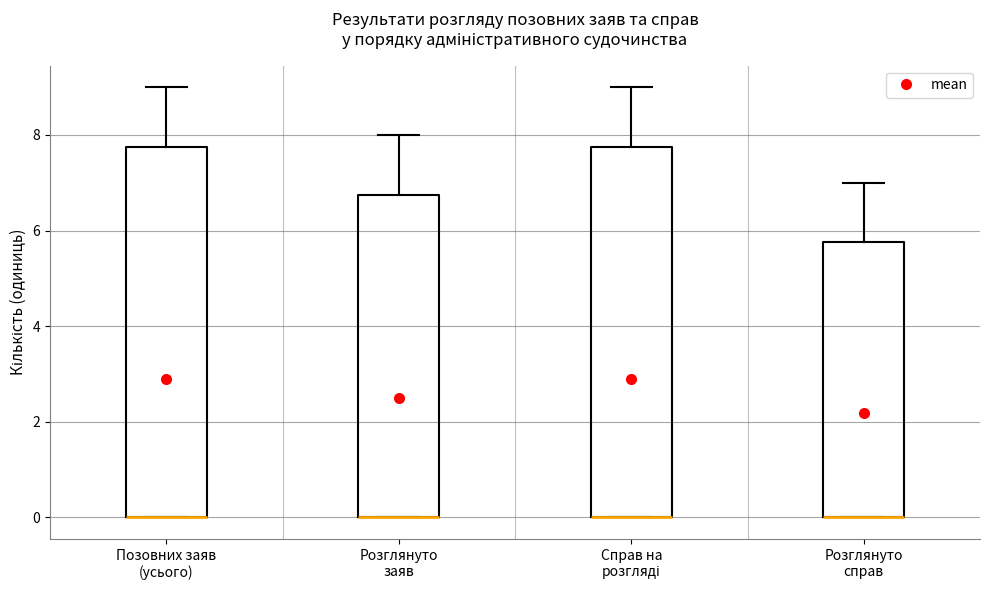

Reading left to right, transcribe this box plot: for each box, give where its median line is, the range the box spans, and where its two whiskers end, as read against the y-axis. The values are not printed on the chart, so give them approximately, as read against the axis.

Позовних заяв (усього): median 0.0 (drawn on the box's lower edge), box 0.0 to 7.8, whiskers 0.0 to 9.0
Розглянуто заяв: median 0.0 (drawn on the box's lower edge), box 0.0 to 6.8, whiskers 0.0 to 8.0
Справ на розгляді: median 0.0 (drawn on the box's lower edge), box 0.0 to 7.8, whiskers 0.0 to 9.0
Розглянуто справ: median 0.0 (drawn on the box's lower edge), box 0.0 to 5.8, whiskers 0.0 to 7.0